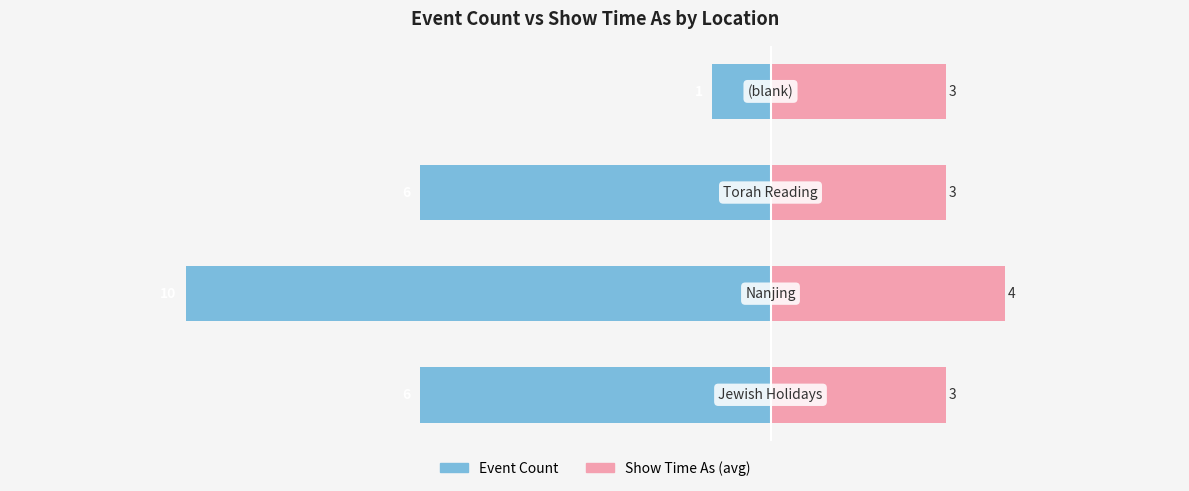

What is the average value of the Show Time As (avg) series?

3